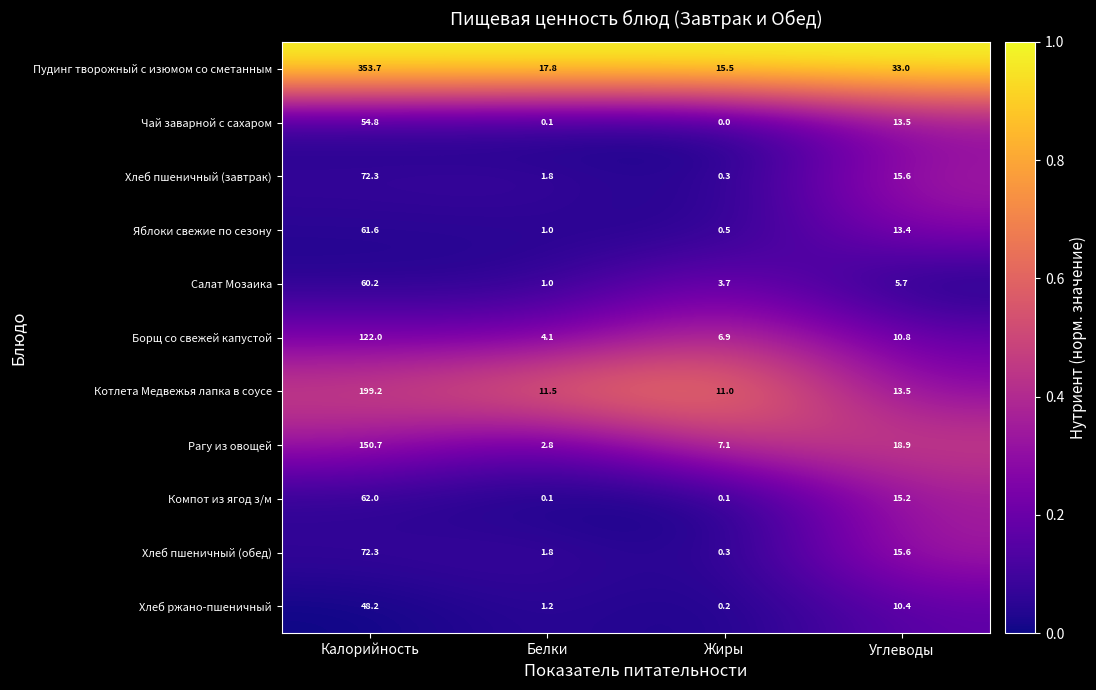

Where is Пудинг творожный с изюмом со сметанным nearest to the value 184?

Углеводы